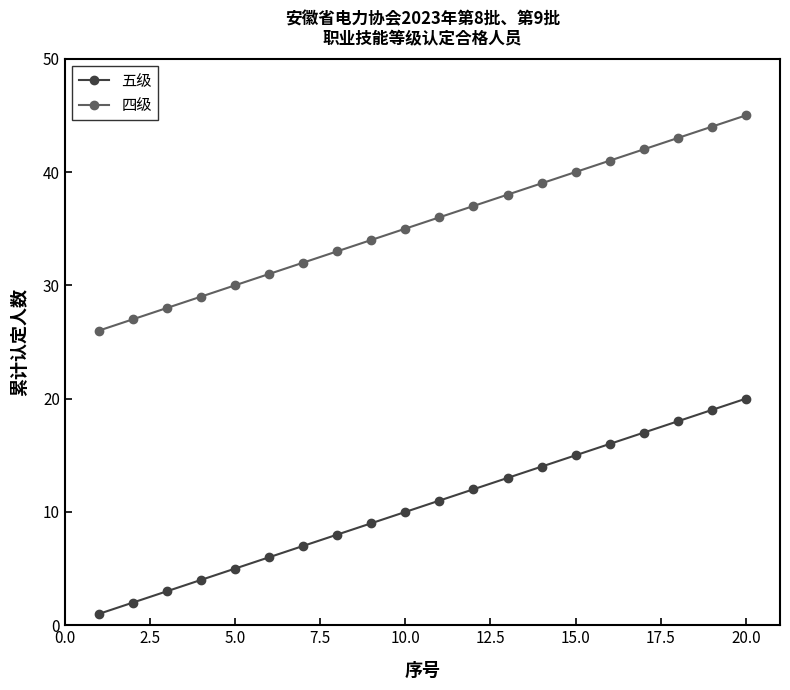

Rank the series by their average value, from lowest to highest.

五级, 四级